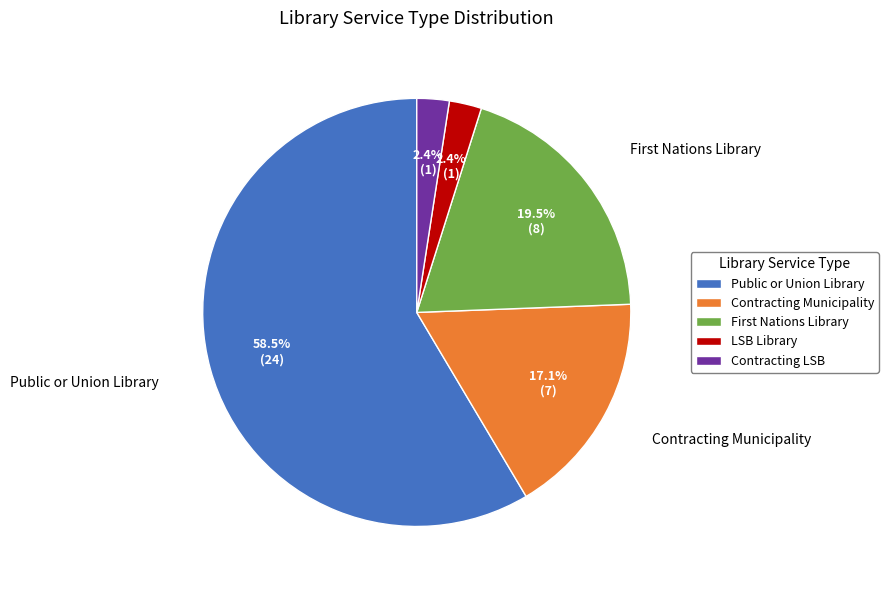

Which has a higher value, Public or Union Library or Contracting LSB?

Public or Union Library